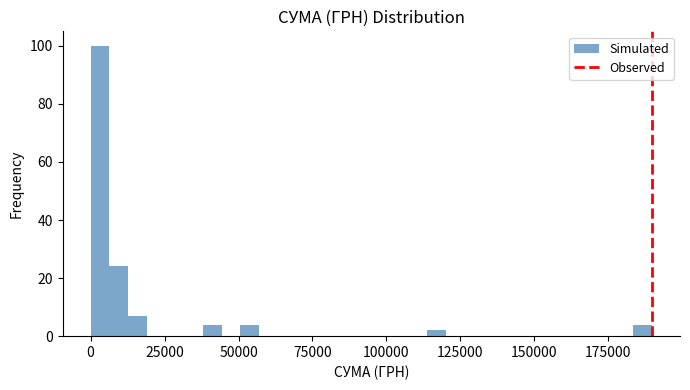

Around what value on the x-axis is the tallest bar? Give the approximate position of its centre, as read against the axis.

5000